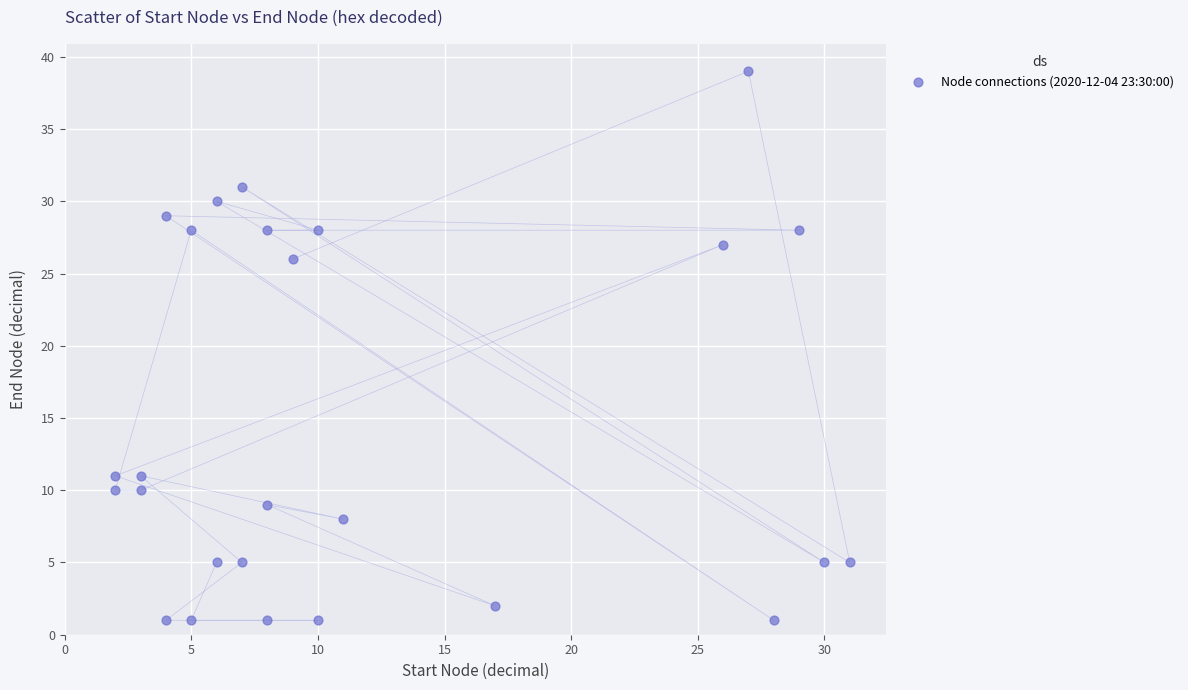

What Y value in the scatter plot is closest to 20?

26